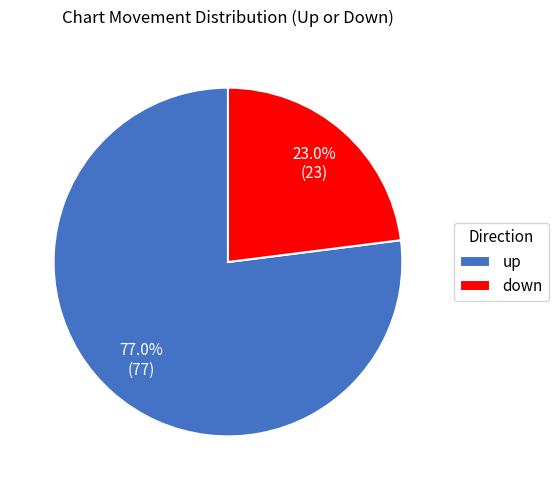

Which slice represents more than half of the pie?

up